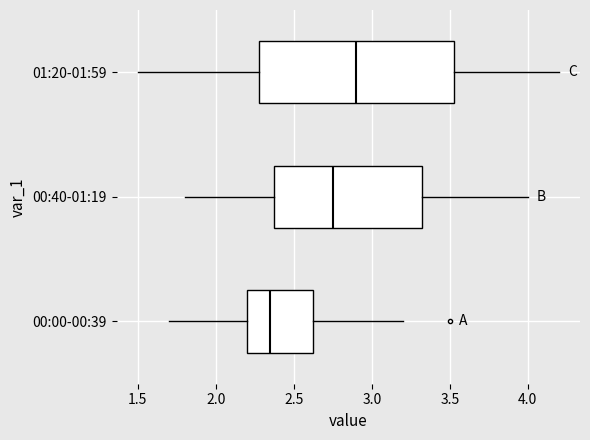

Reading bottom to top, read every box against the x-axis: the position of its median line, the range the box covers, and the ends of its whiskers. The values are not printed on the chart, so give them approximately, as read against the axis.

00:00-00:39: median 2.35, box 2.20 to 2.65, whiskers 1.70 to 3.20
00:40-01:19: median 2.75, box 2.40 to 3.35, whiskers 1.80 to 4.00
01:20-01:59: median 2.90, box 2.30 to 3.55, whiskers 1.50 to 4.20